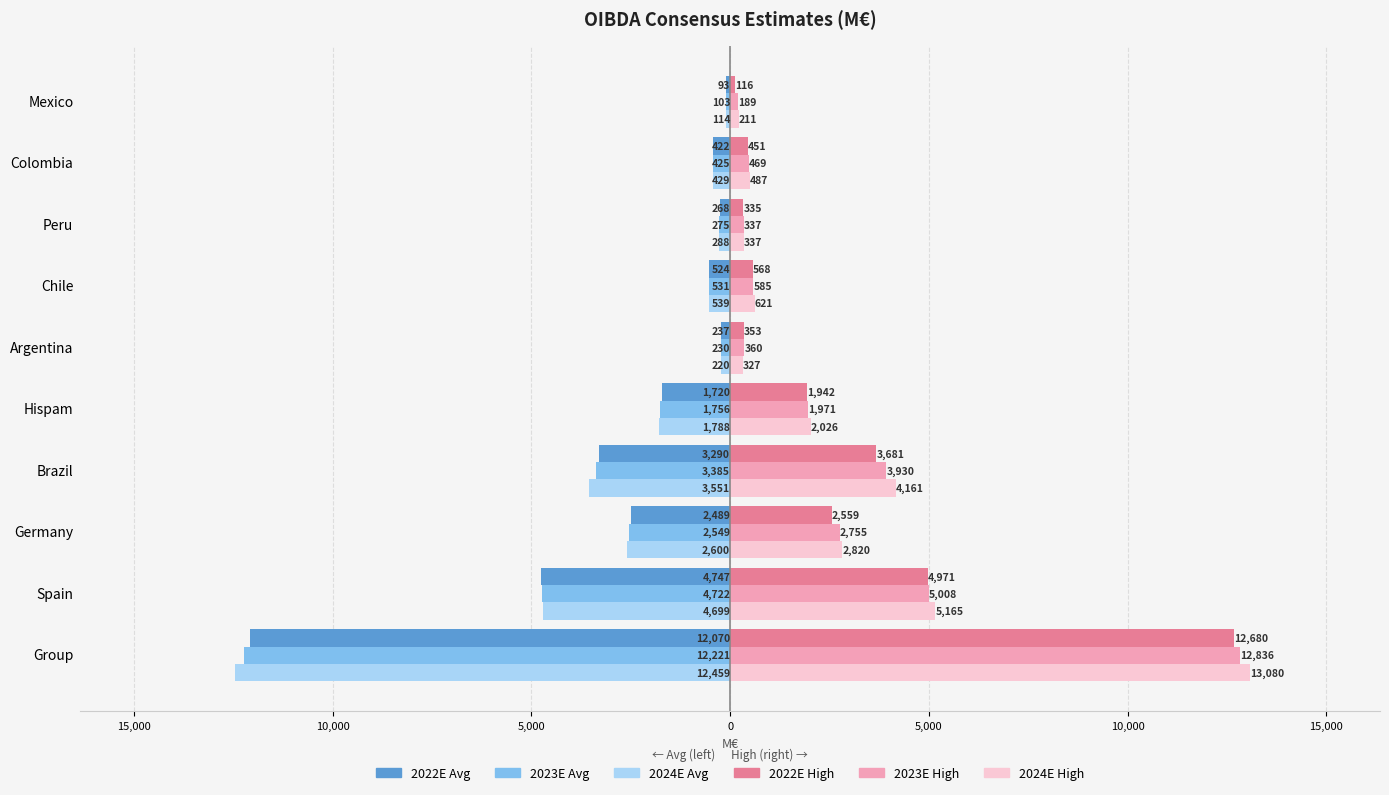

What are all the series names shown in the legend?

2022E Avg, 2023E Avg, 2024E Avg, 2022E High, 2023E High, 2024E High